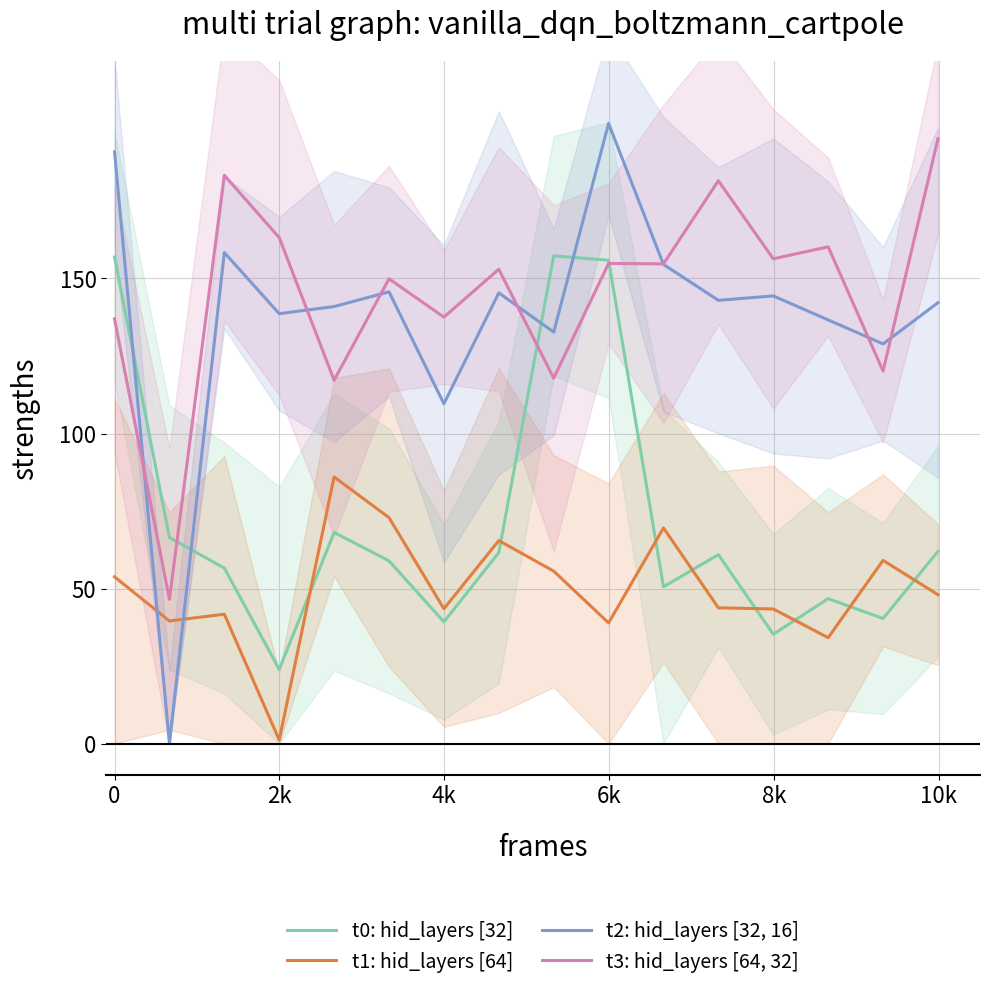

What is the lowest value of the t3: hid_layers [64, 32] series?

46.5